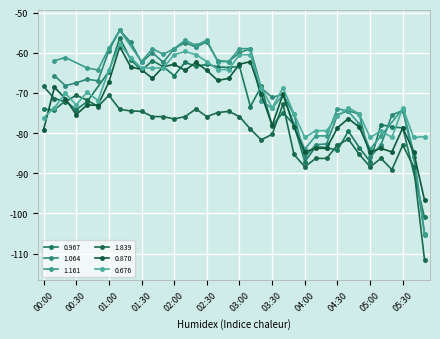

Where does the 0.676 series first go above -70?

00:40